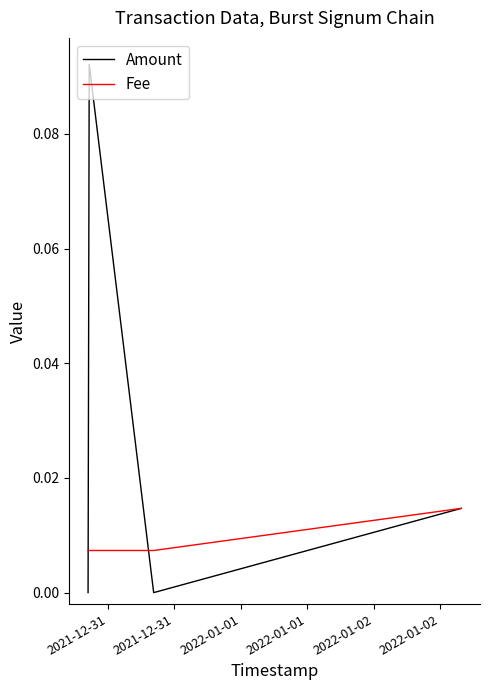

What are all the series names shown in the legend?

Amount, Fee